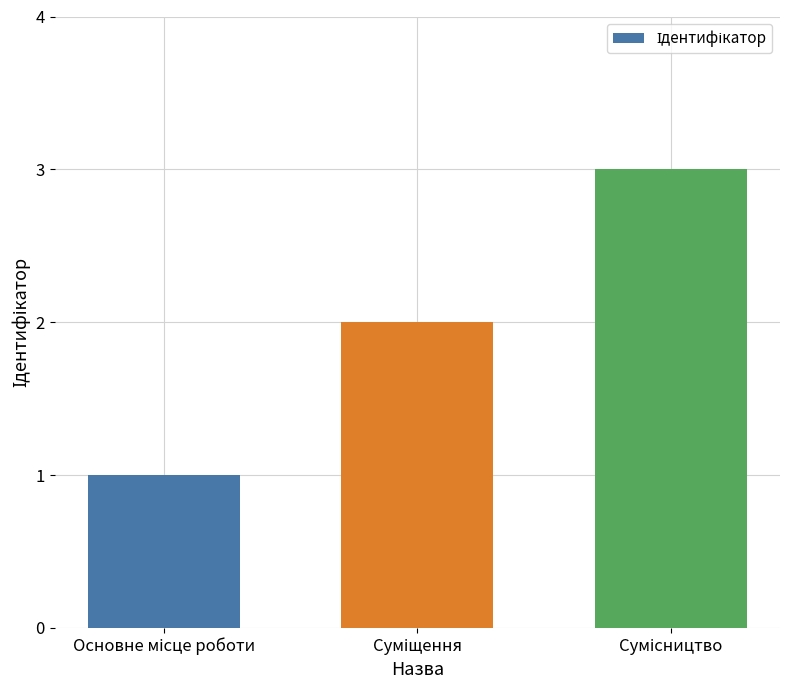

What is the sum of all values?

6